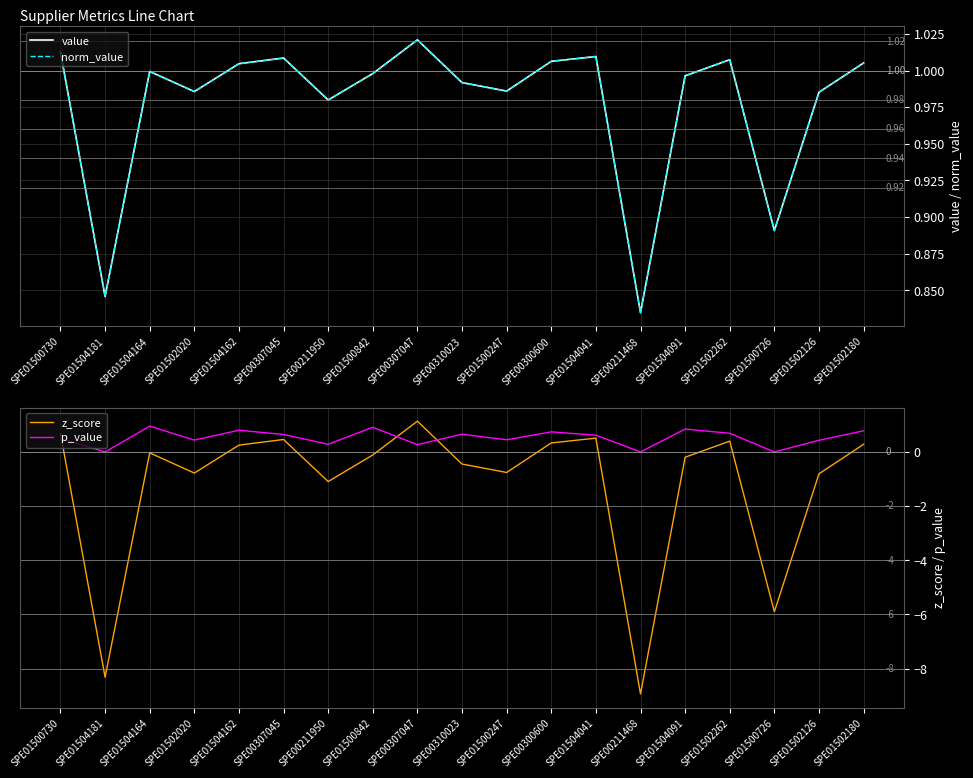

True or false: norm_value and value intersect in this chart.

False